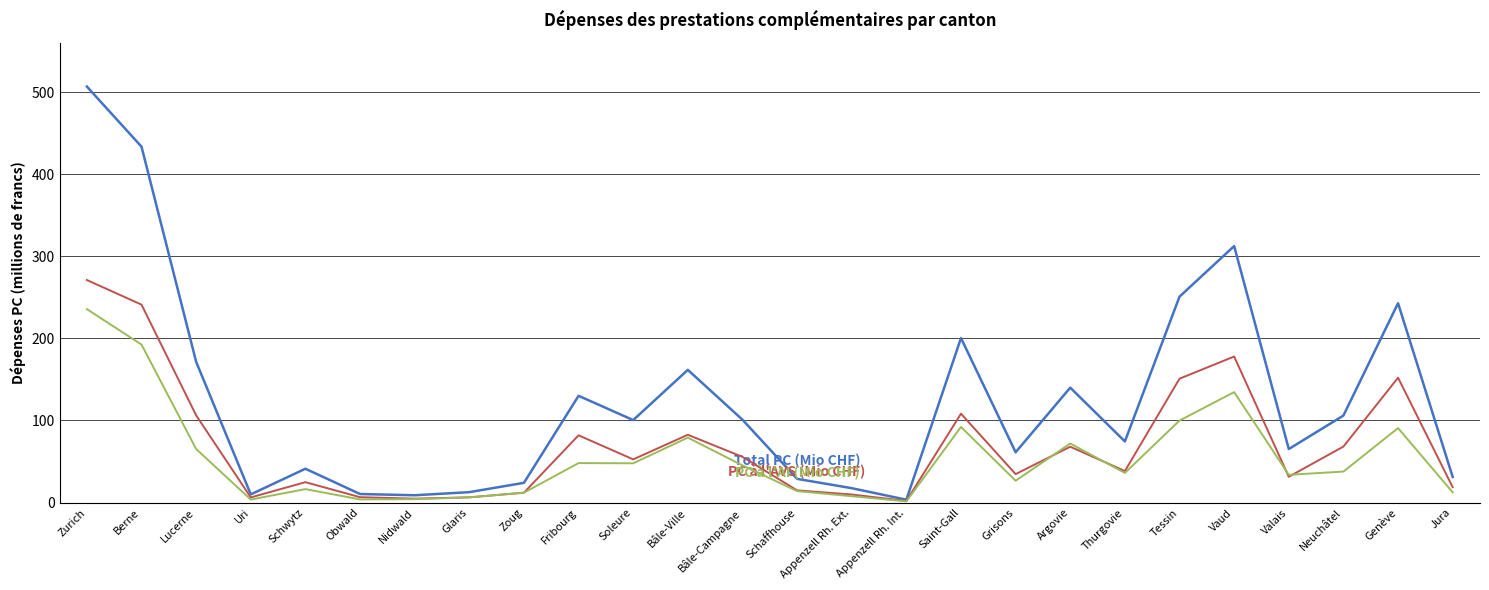

Which label corresponds to the largest value in the chart?

Zurich